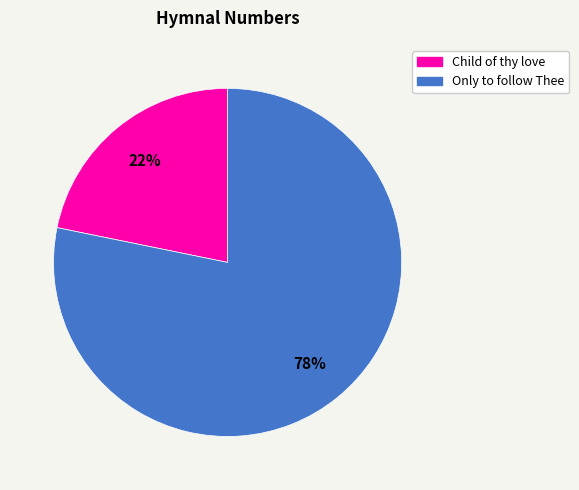

What percentage is the Only to follow Thee slice, to the nearest percent?

78%